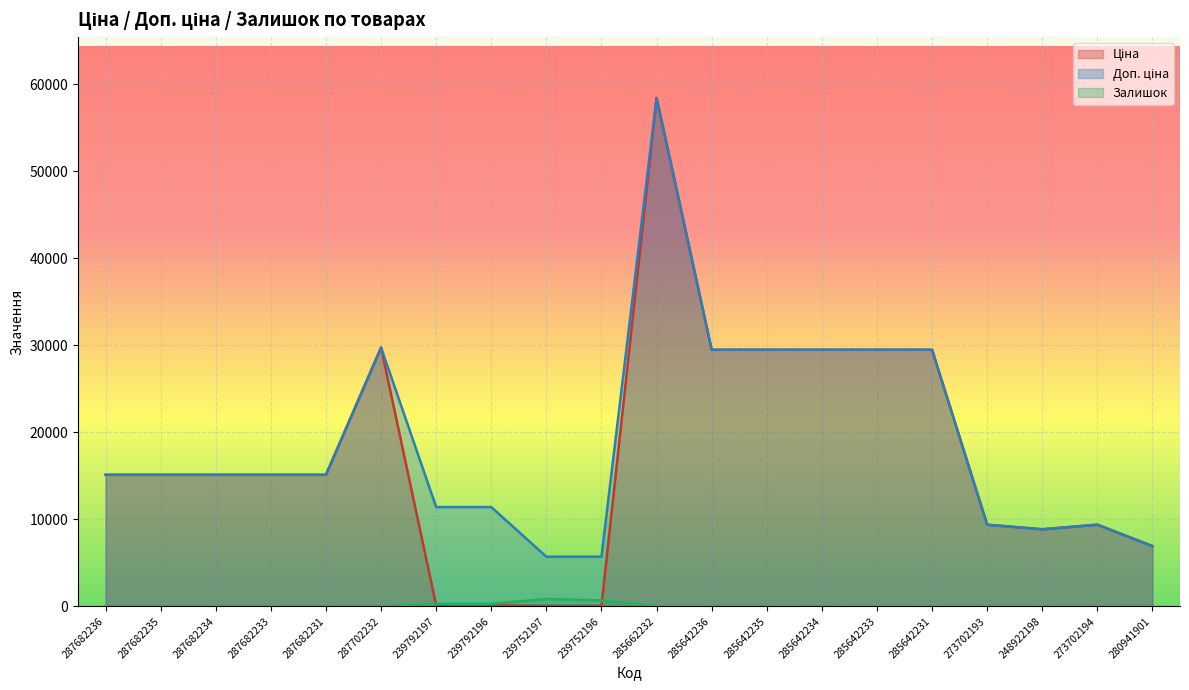

Where is Залишок nearest to the value 422?

239792196